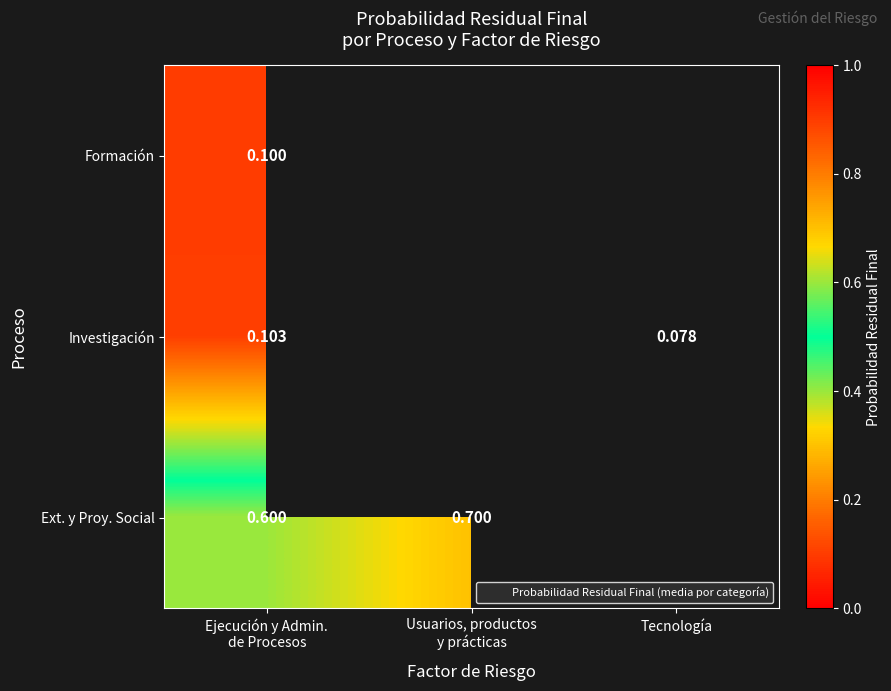

Which category has the highest value in the Investigación series?

Ejecución y Admin. de Procesos